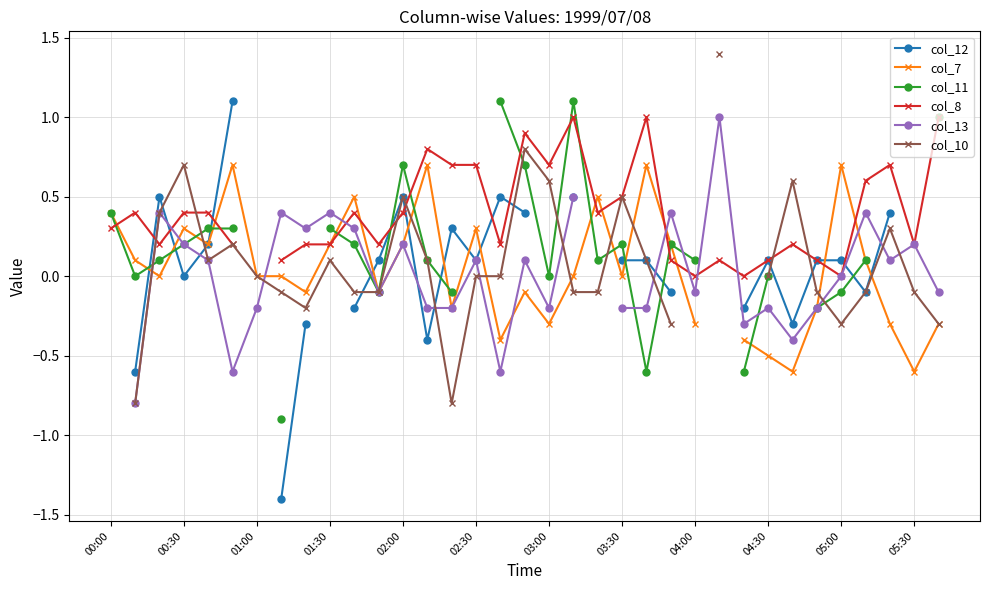

The col_12 series shows 0.5 at 16. True or false?

True